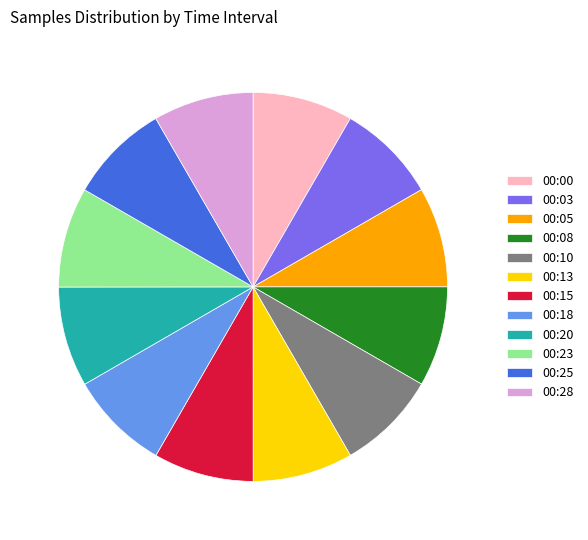

What is the ratio of the value at 00:20 to the value at 00:00?

1.0